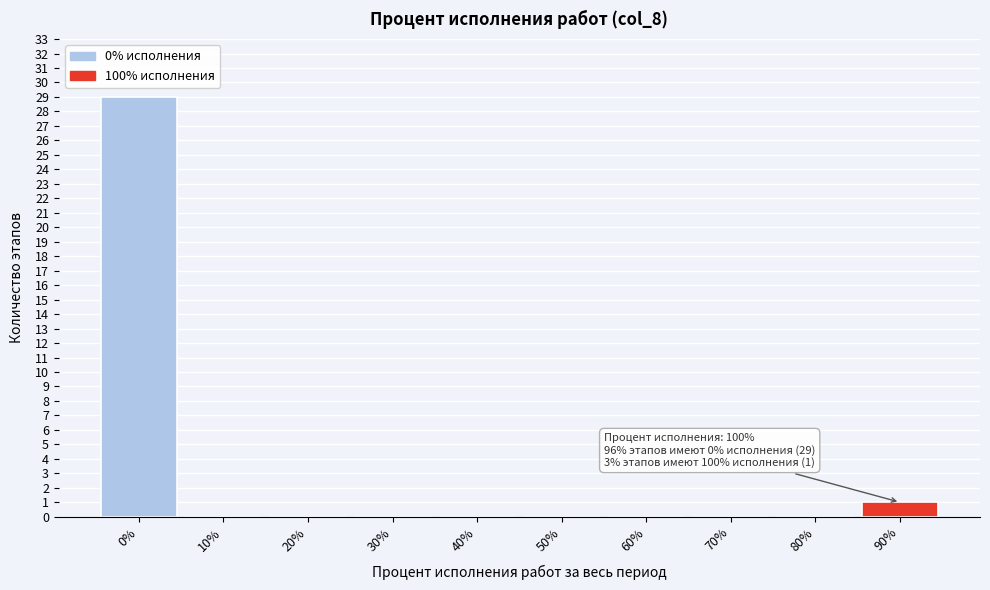

Reading left to right, extract all data points from this chart.

0%=29	10%=0	20%=0	30%=0	40%=0	50%=0	60%=0	70%=0	80%=0	90%=1